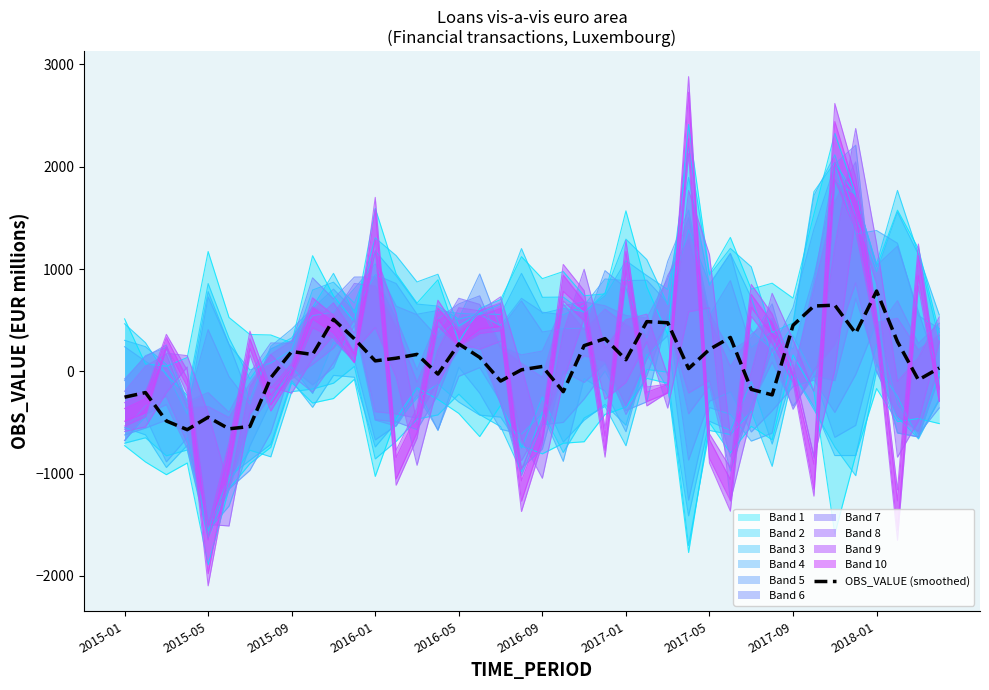

How many data points are above 128?

20